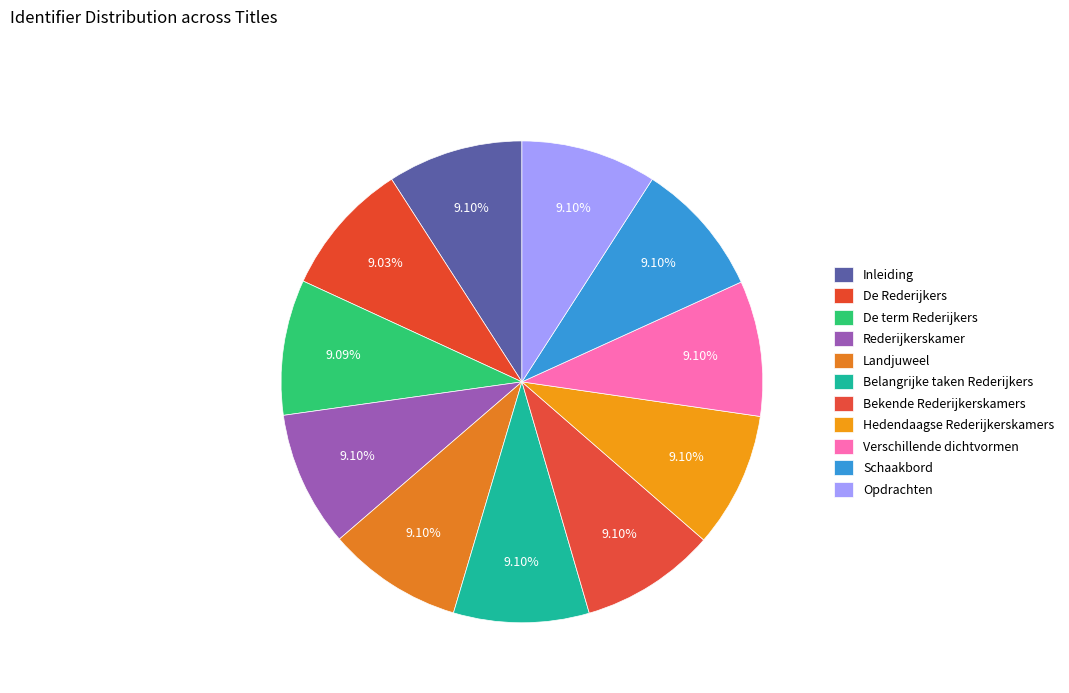

Count the number of slices in the pie.

11